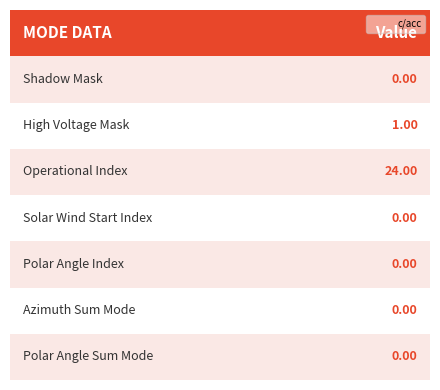

How many bars are there in total?

7